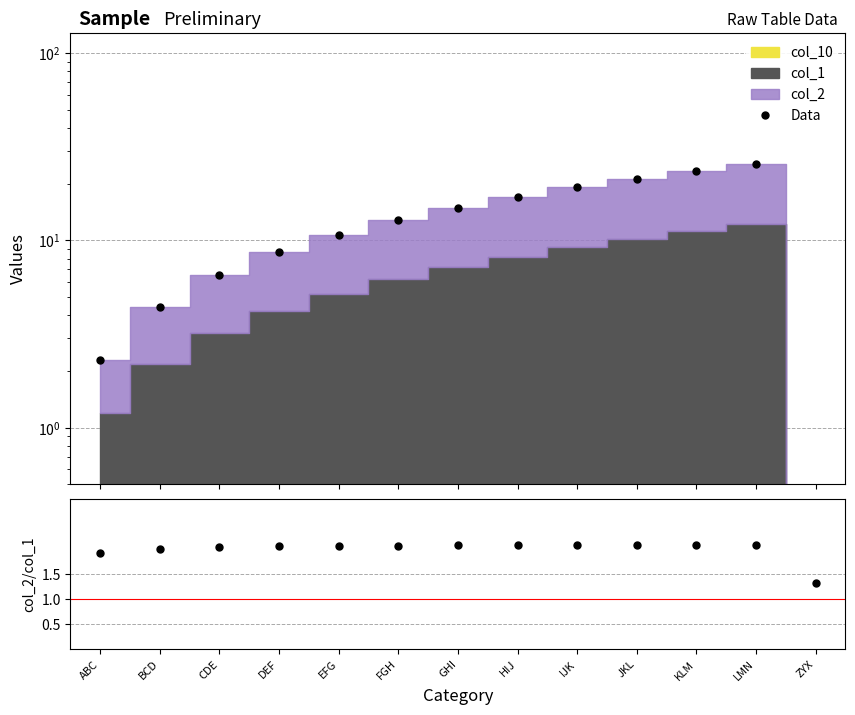

How many data points in Ratio are above 2?

11